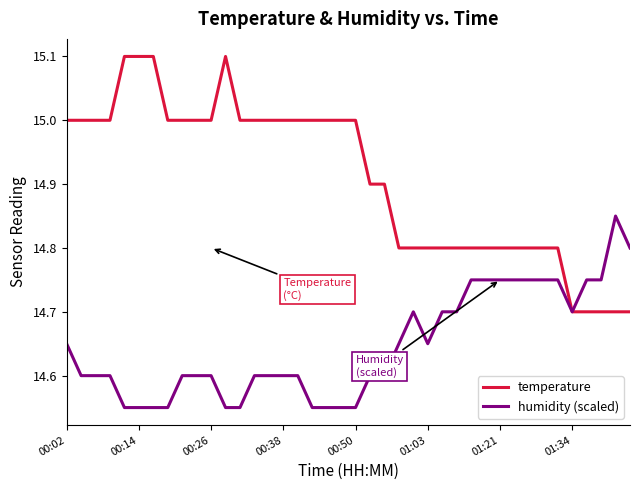

Which series has the largest range (max minus min)?

temperature